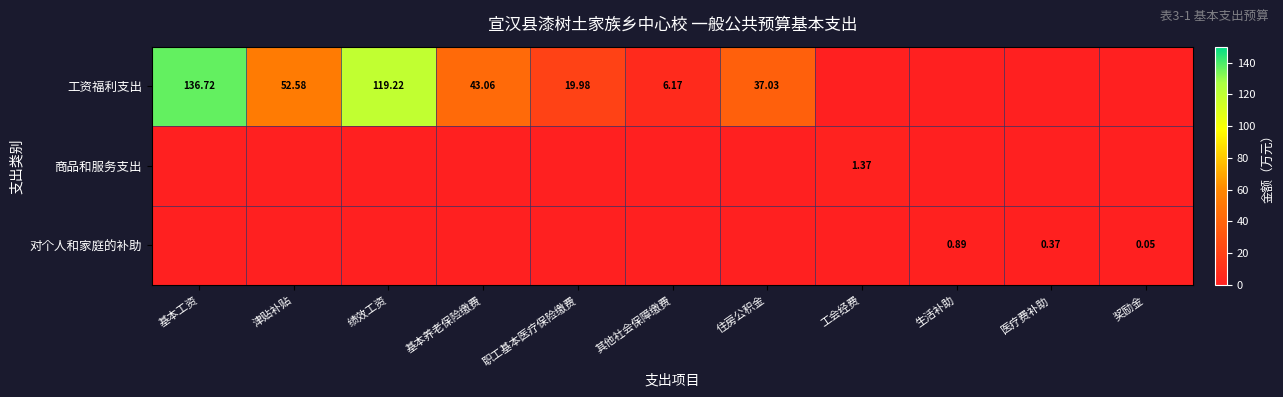

At how many categories does at least one series exceed 90?

2